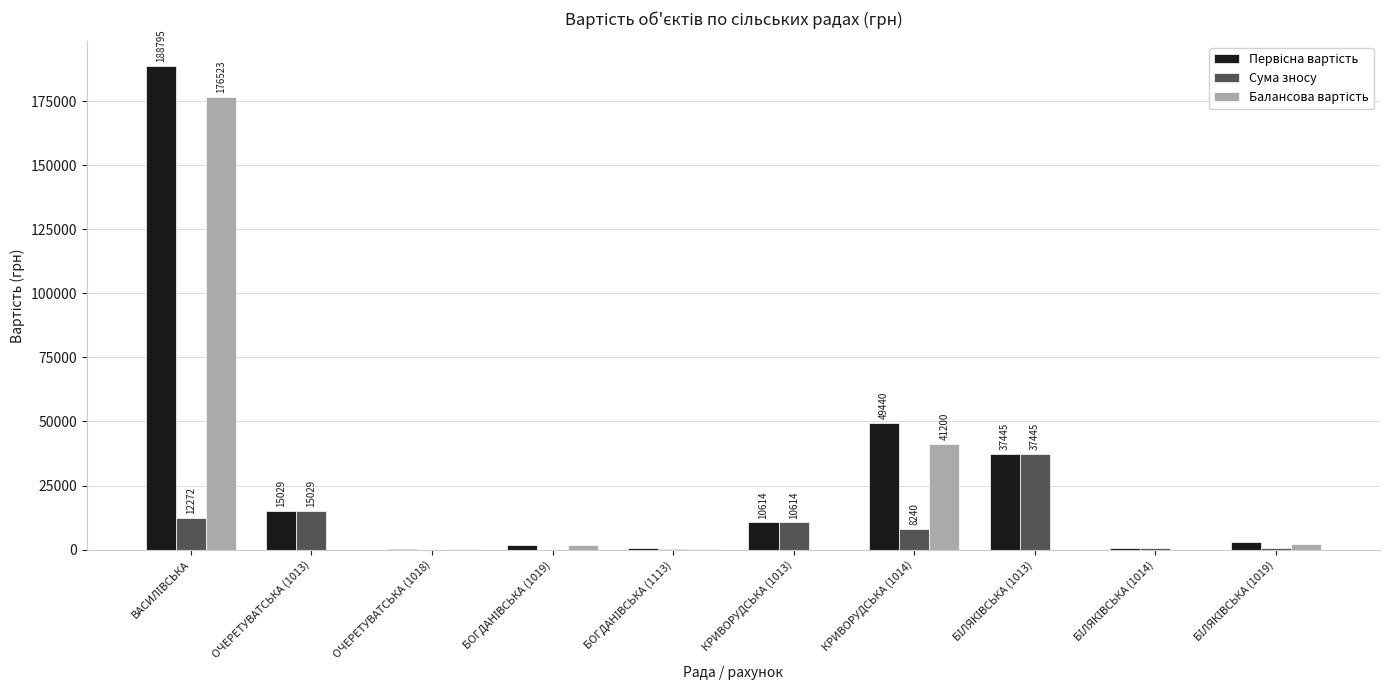

At which label is Сума зносу closest to 18722?

ОЧЕРЕТУВАТСЬКА (1013)